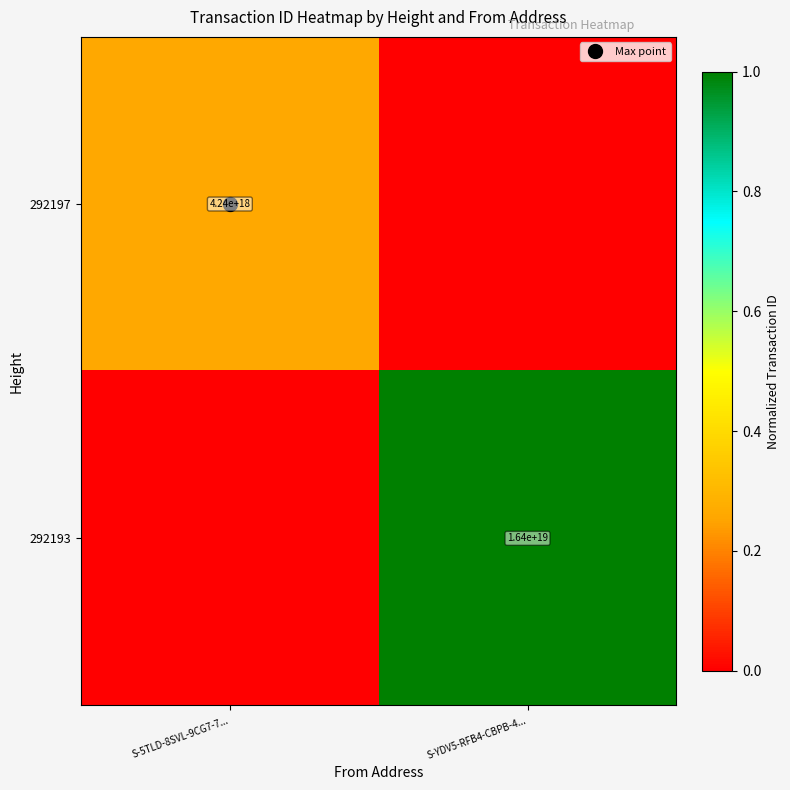

What is the difference between the maximum and minimum values in the 292193 series?

1.0